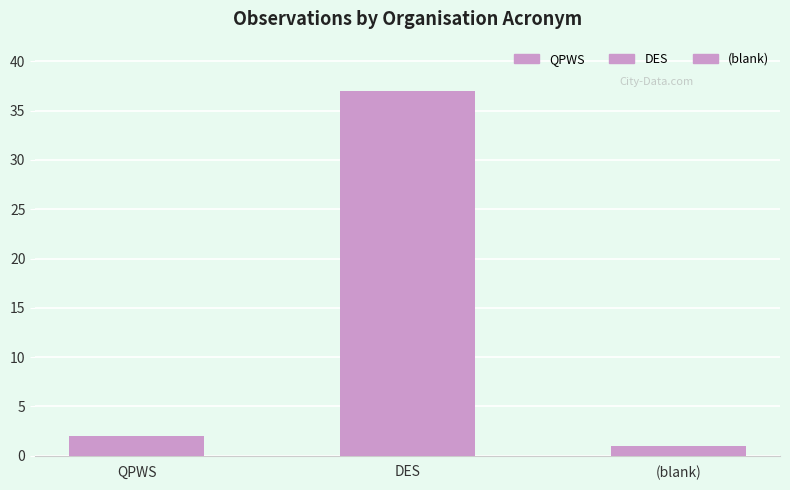

Rank the categories by value from highest to lowest.

DES, QPWS, (blank)